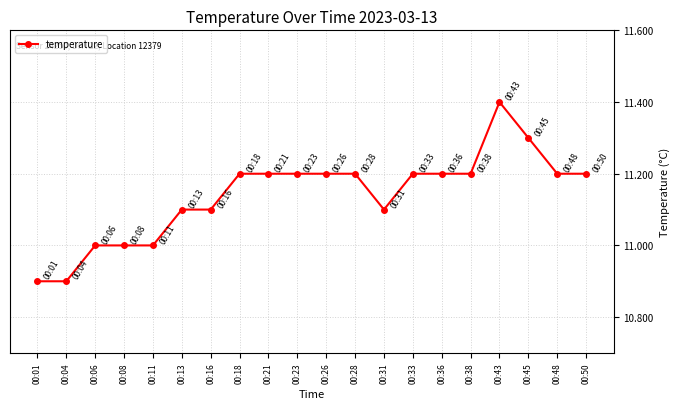

True or false: the data has more than 0 interior local peaks.

True